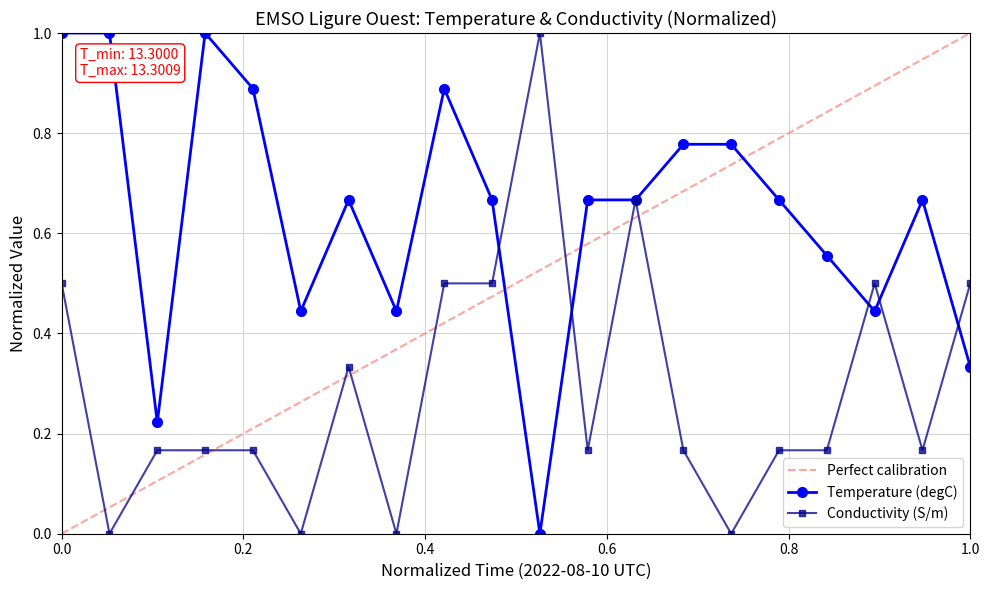

Where is the first local minimum for Temperature (degC)?

00:06